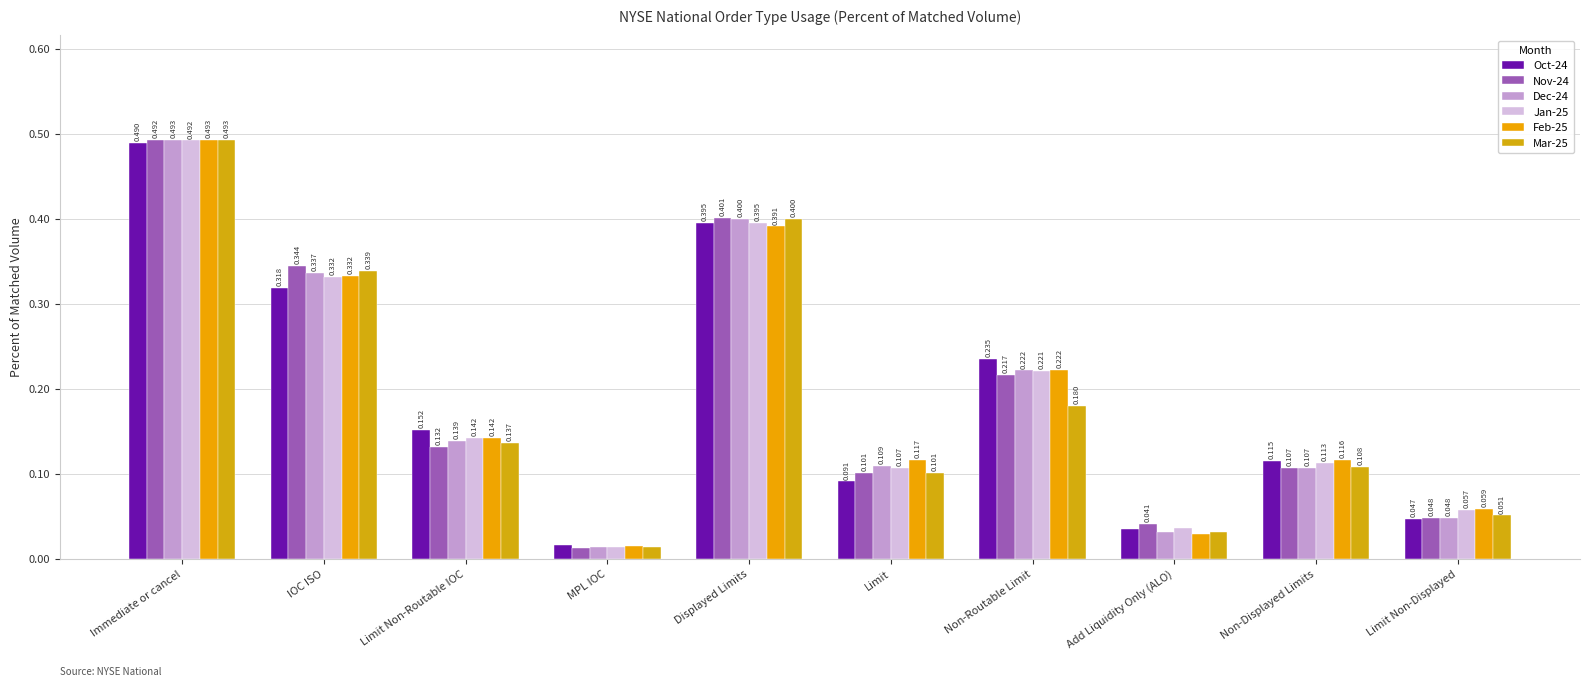

At Non-Routable Limit, list the series in order from largest to smallest.

Oct-24, Feb-25, Dec-24, Jan-25, Nov-24, Mar-25